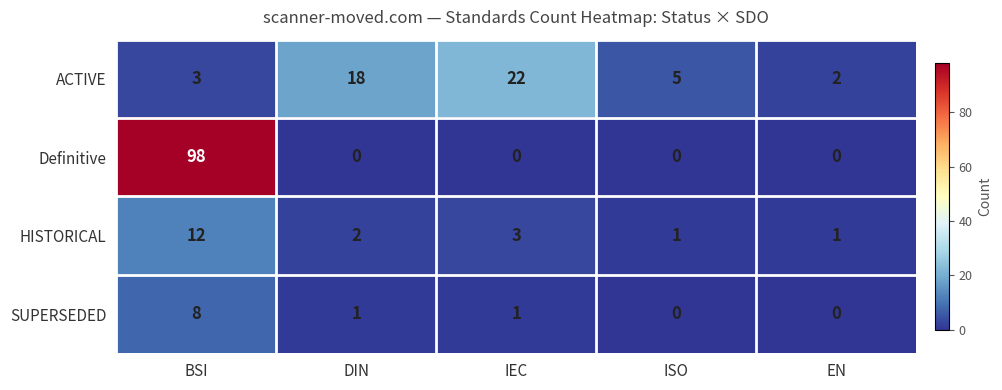

The ACTIVE series shows 5 at DIN. True or false?

False